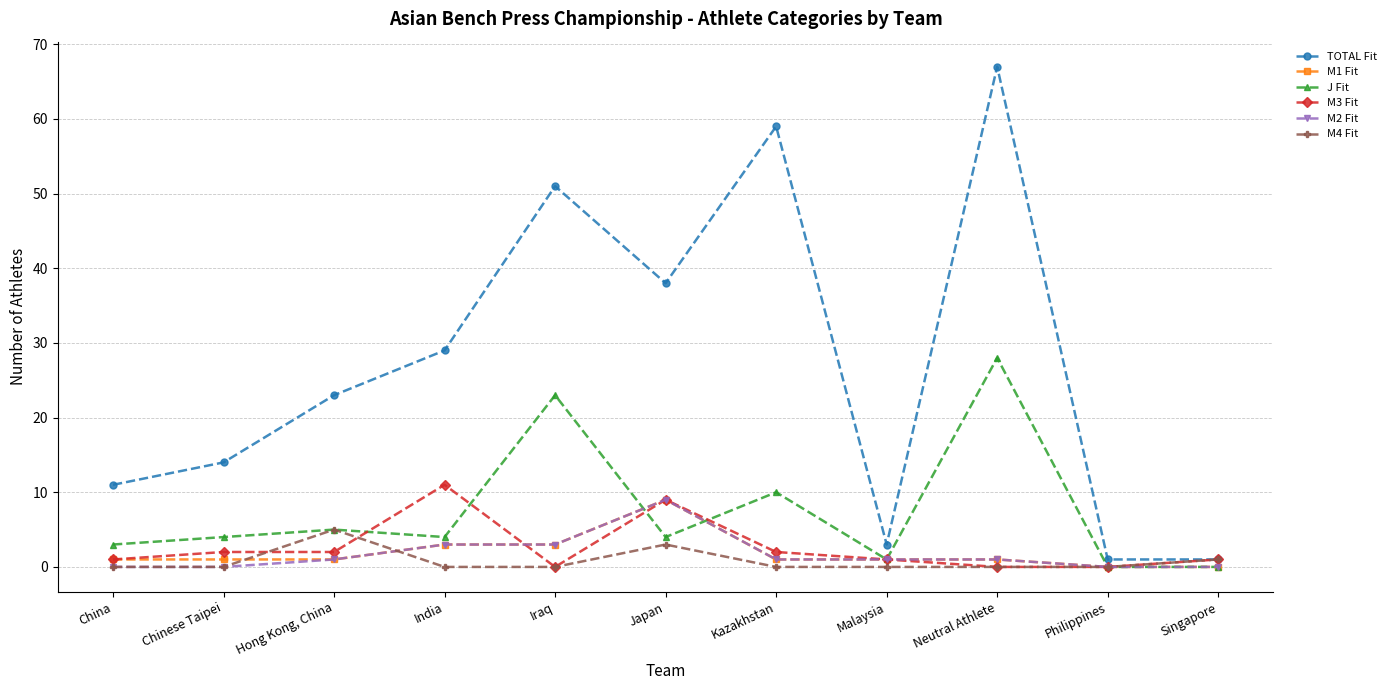

Does the chart display data point markers on the line(s)?

Yes